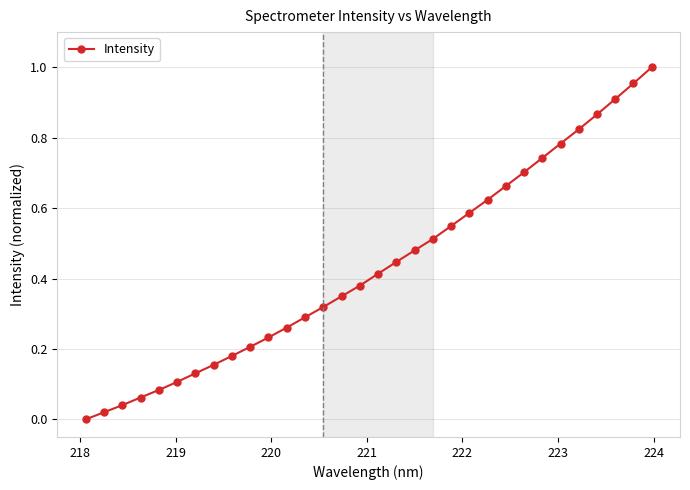

What is the sum of all values?

13.9